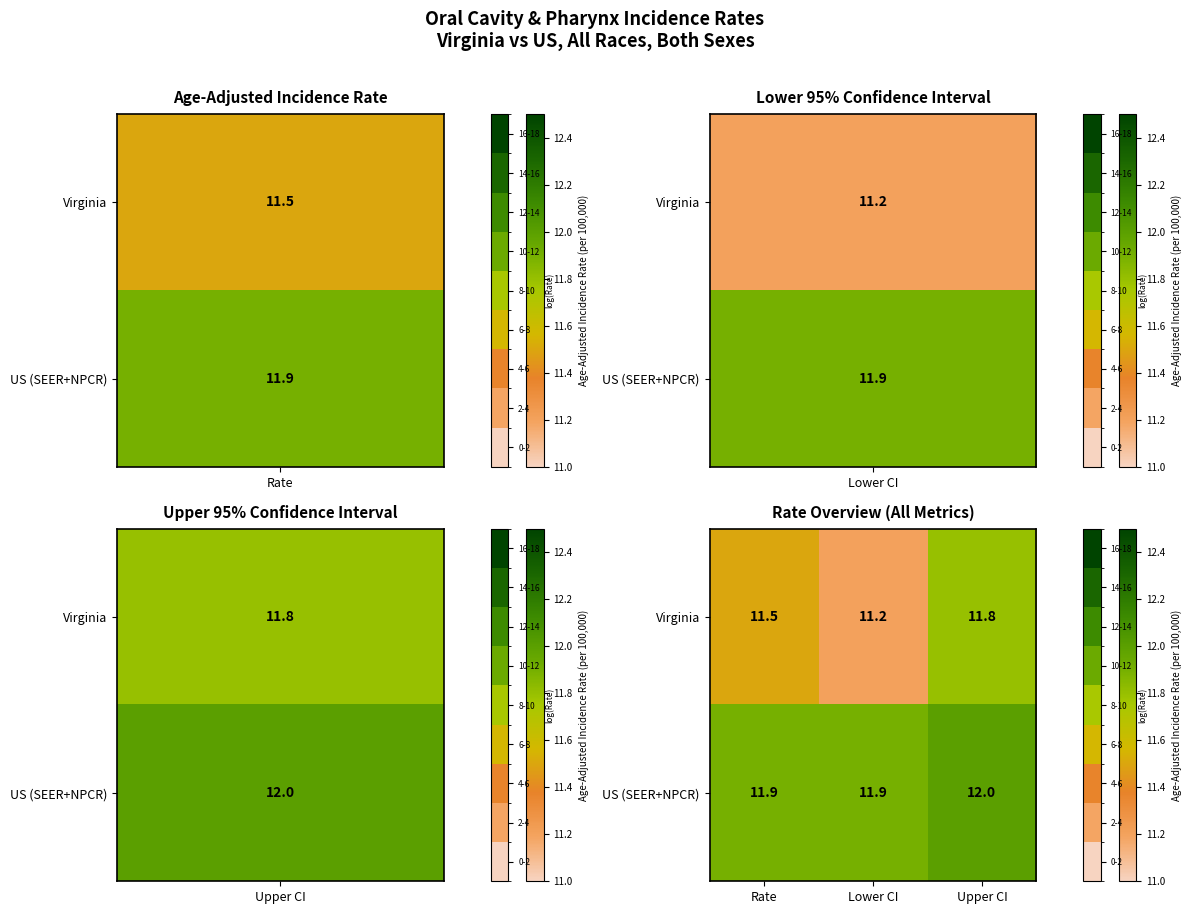

How many Virginia values are between 11 and 12?

3